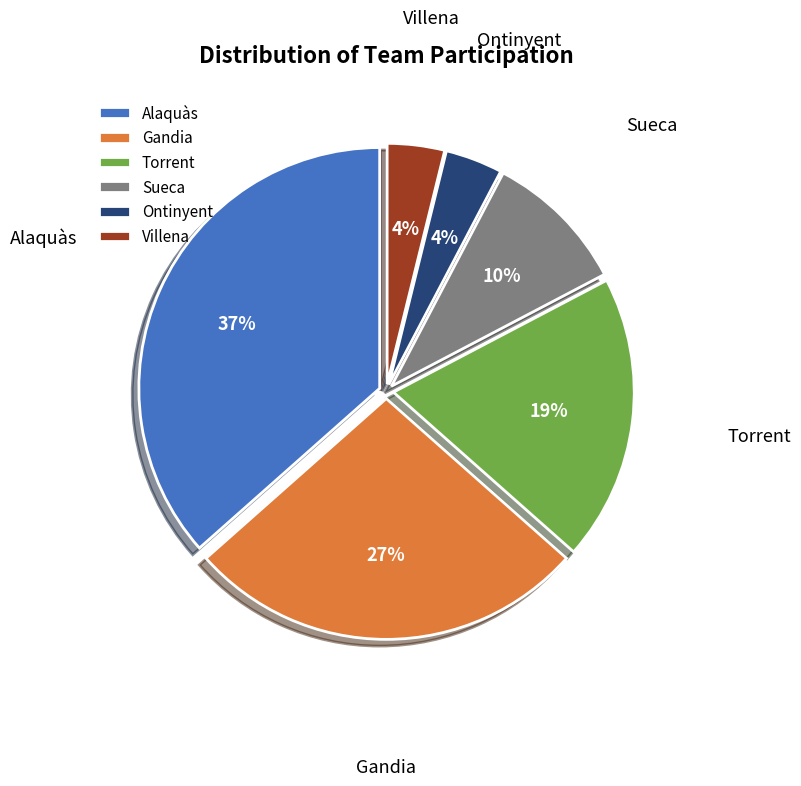

Approximately how many times larger is the value at Sueca compared to Ontinyent?

2.5